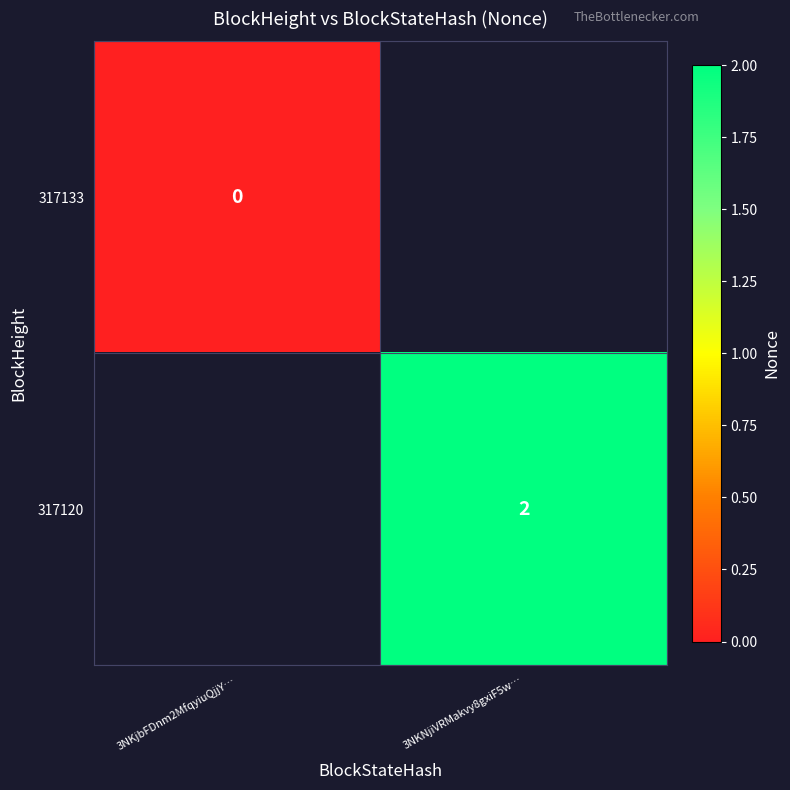

Which label corresponds to the largest value in the chart?

3NKNjiVRMakvy8gxiF5w…